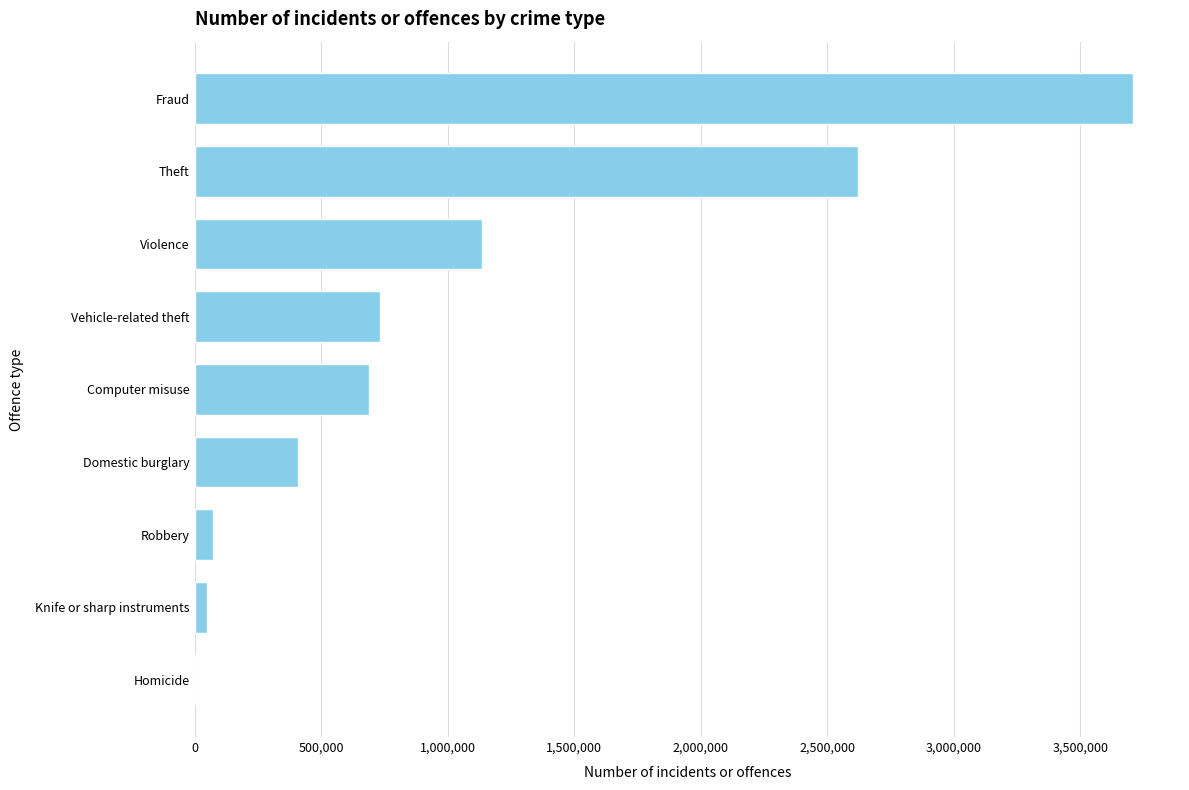

Are the bars grouped side by side (vs. stacked)?

No